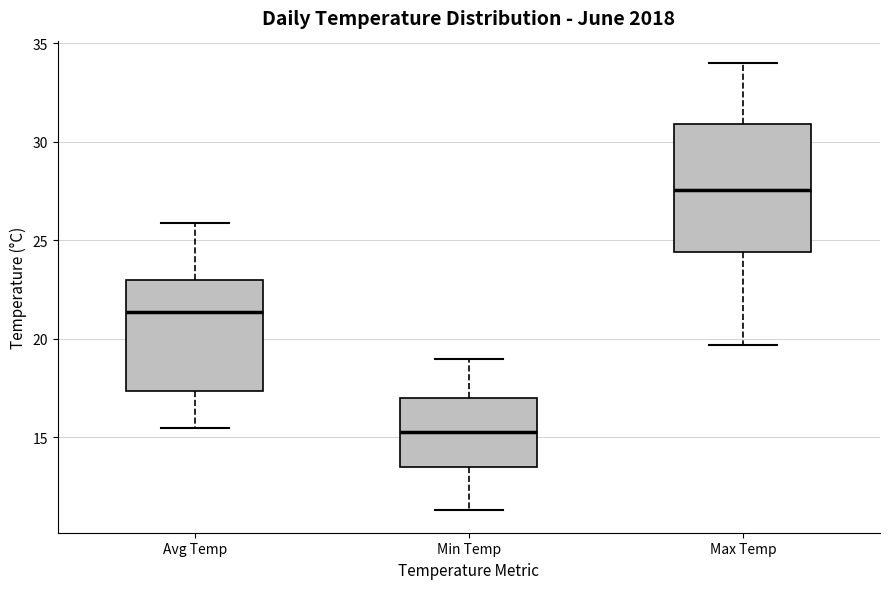

Which box is the tallest, from its lower edge to its upper edge?

Max Temp